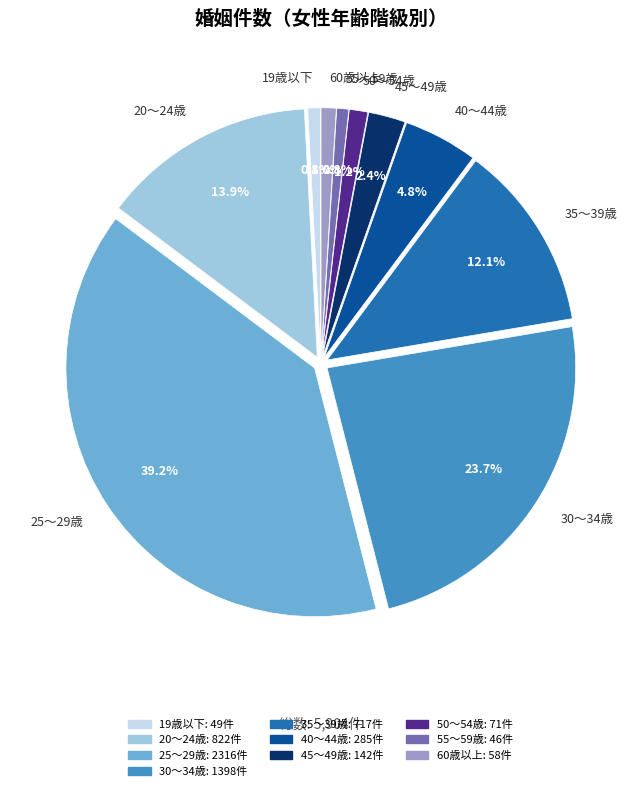

Which has a higher value, 35～39歳 or 40～44歳?

35～39歳